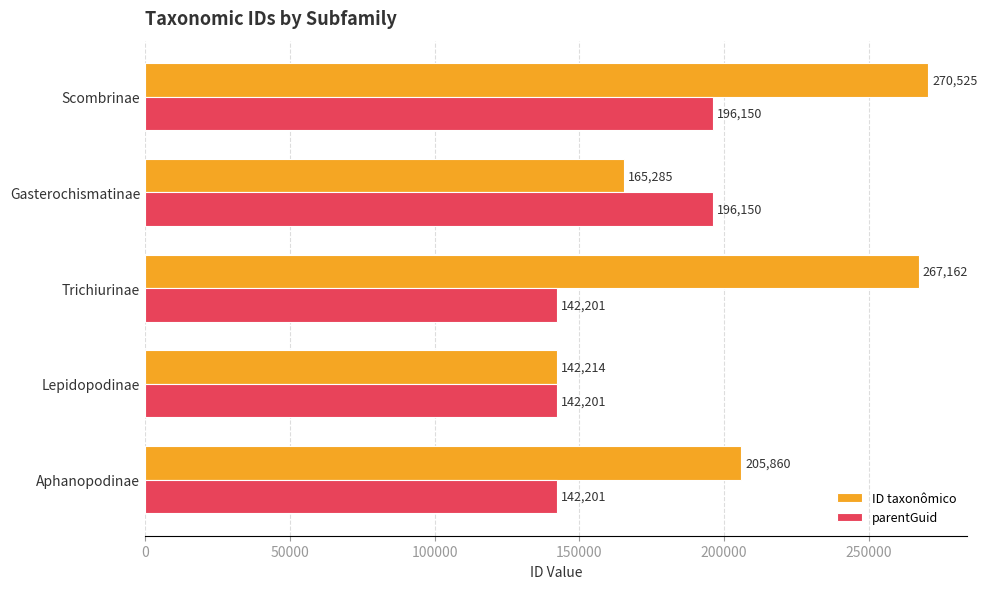

What is the spread (max minus min) of values at Scombrinae?

74375